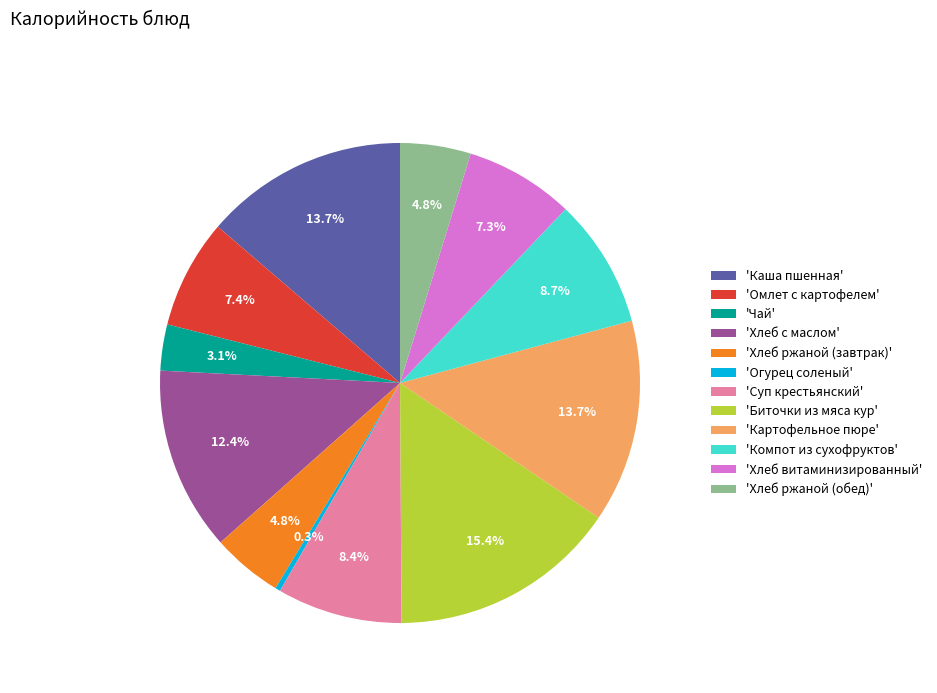

How many slices are in this pie chart?

12